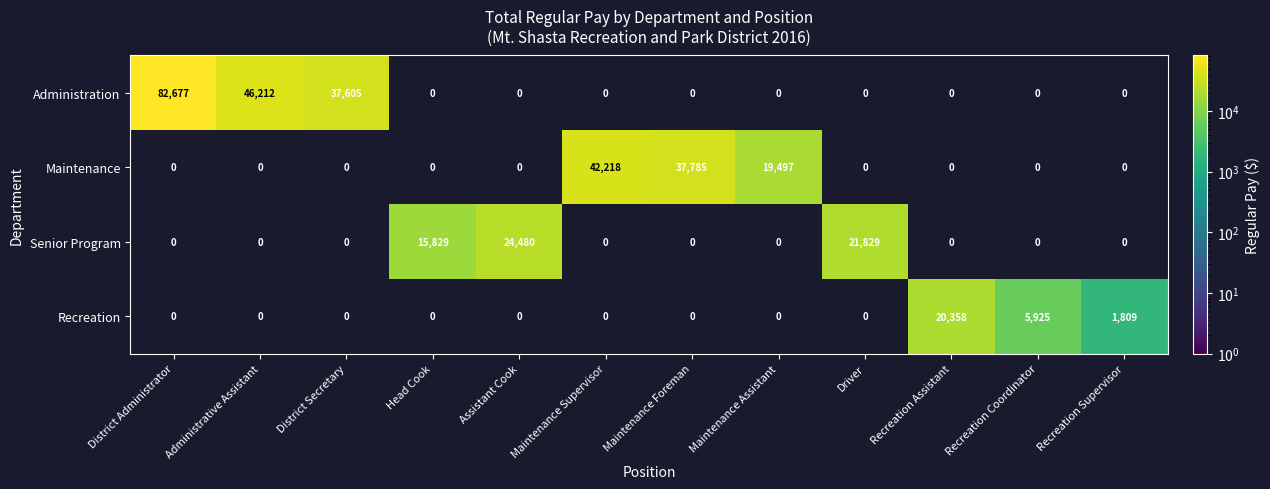

Between Recreation Supervisor and Head Cook, which is larger?

Head Cook